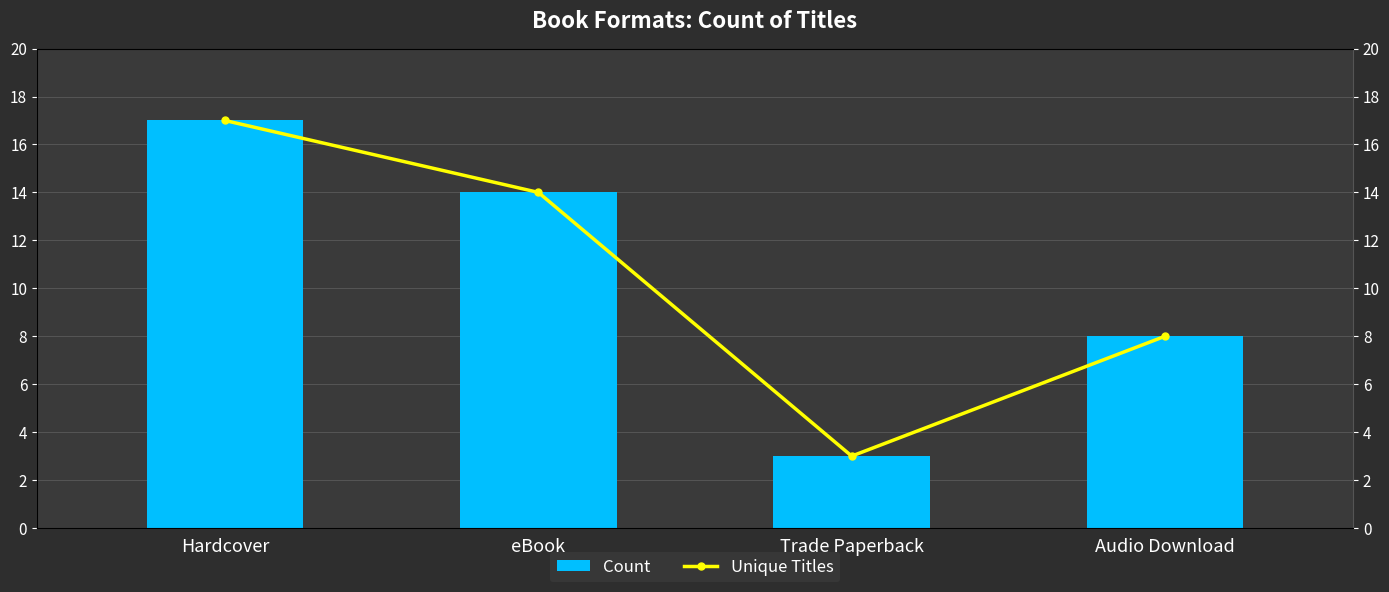

What is the sum of all Count values?

42